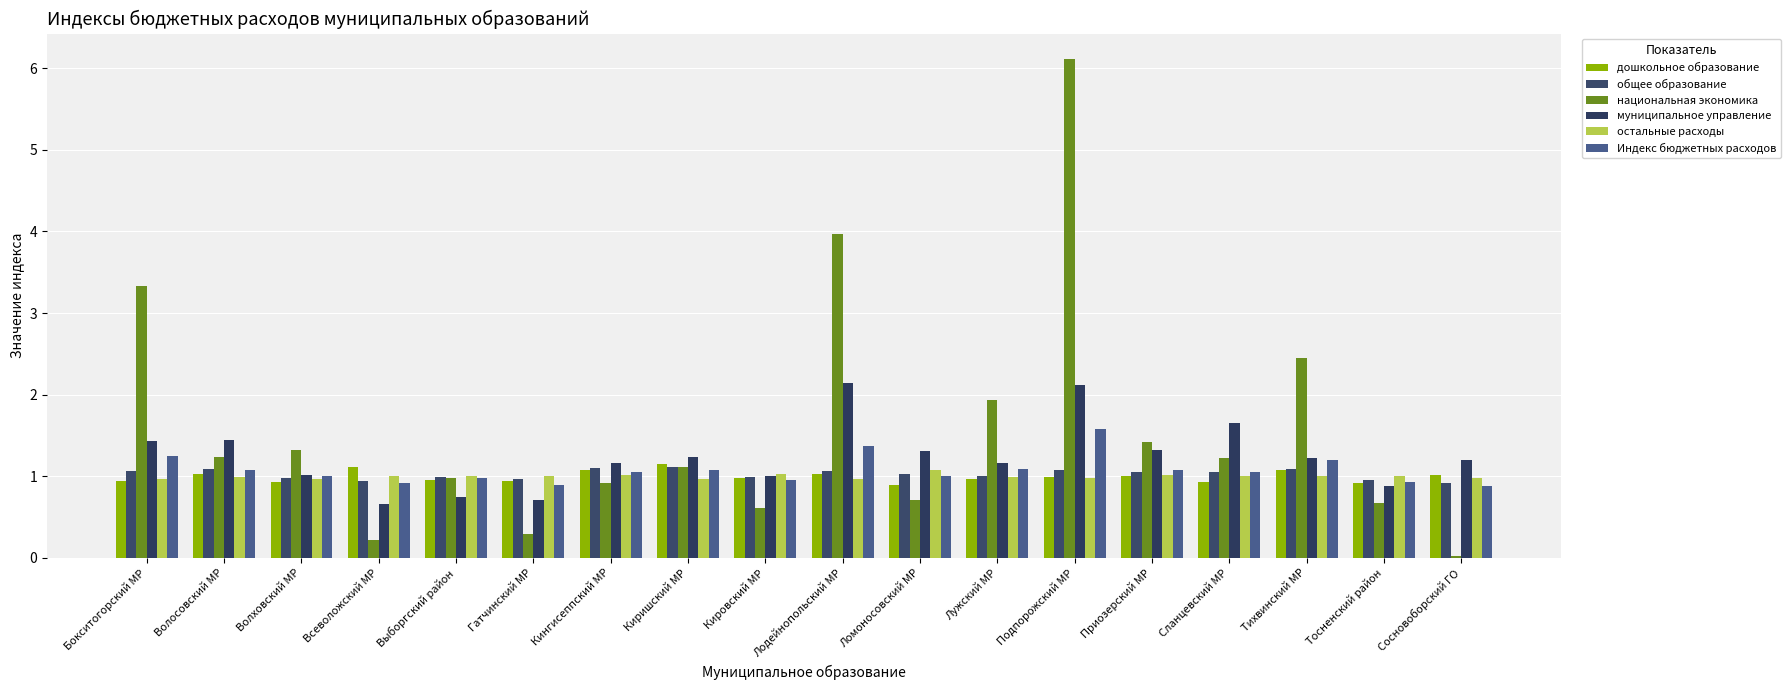

How many bars are there in each group?

6